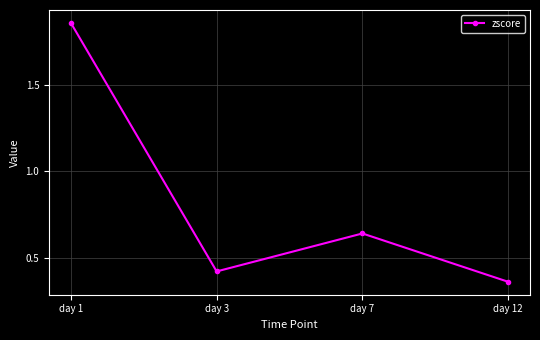

What is the sum of the values at day 1 and day 12?

2.2